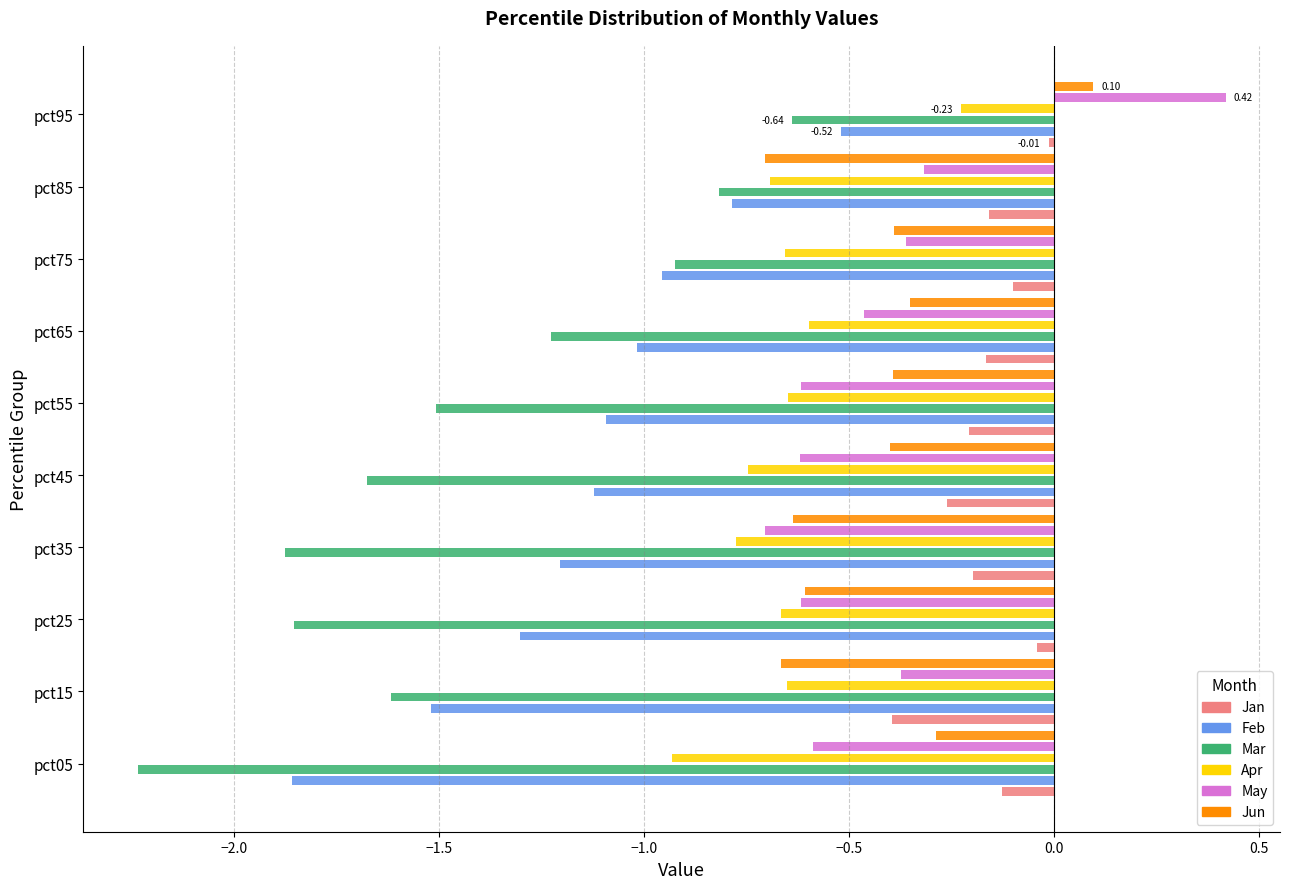

What position from the left is −1.0?

4